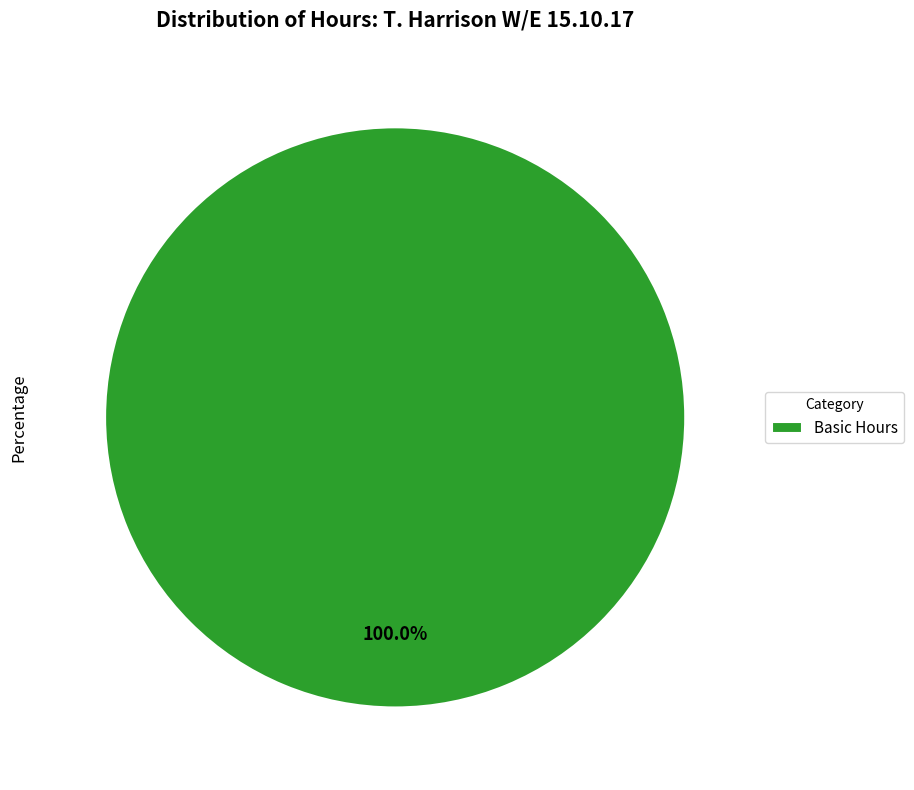

Is there any slice that represents more than half of the pie?

Yes